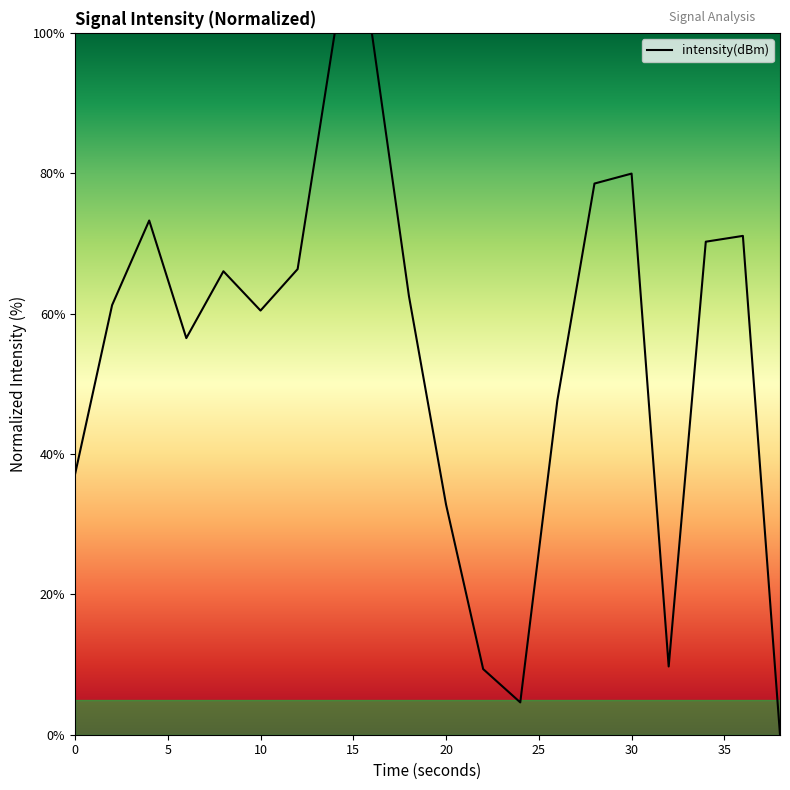

What is the difference between the maximum and minimum values?

100.0